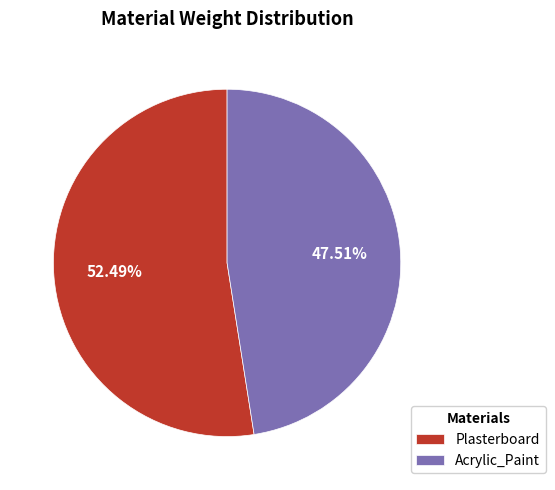

To the nearest percent, what percentage of the pie is Plasterboard?

52%